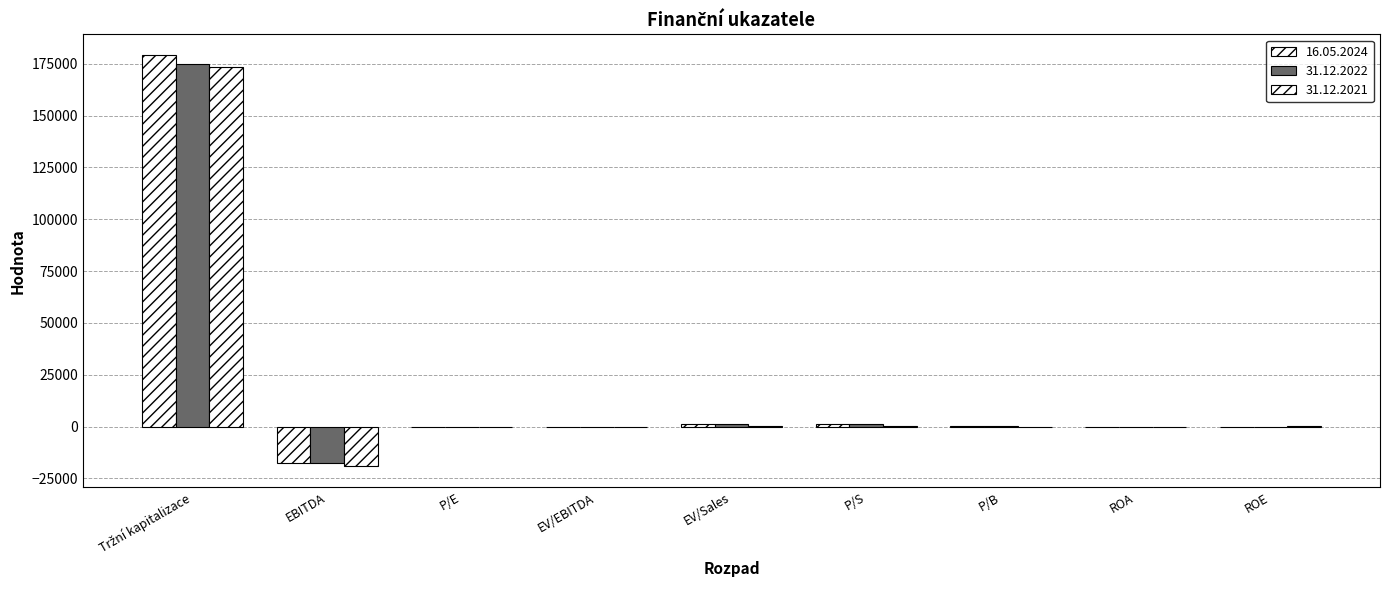

At how many categories does at least one series exceed 122634?

1